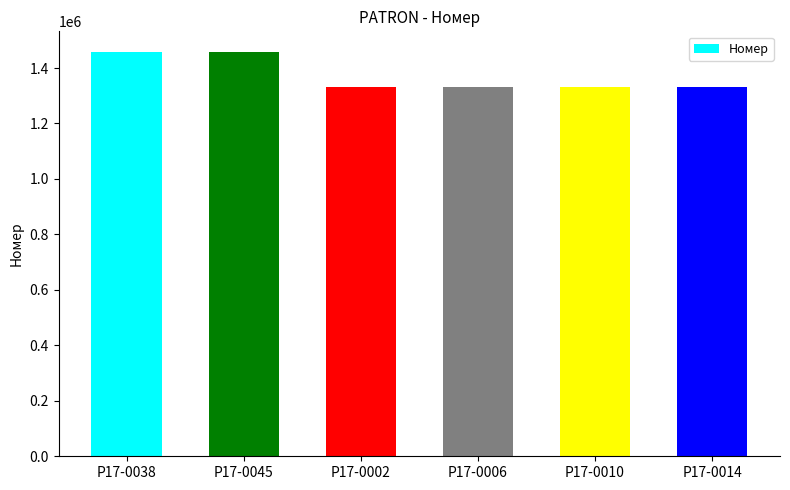

What is the maximum value shown in the chart?

1459363